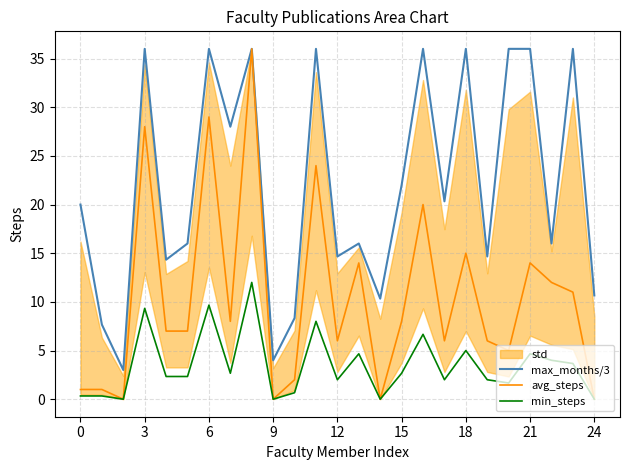

True or false: min_steps and avg_steps cross at least once.

False